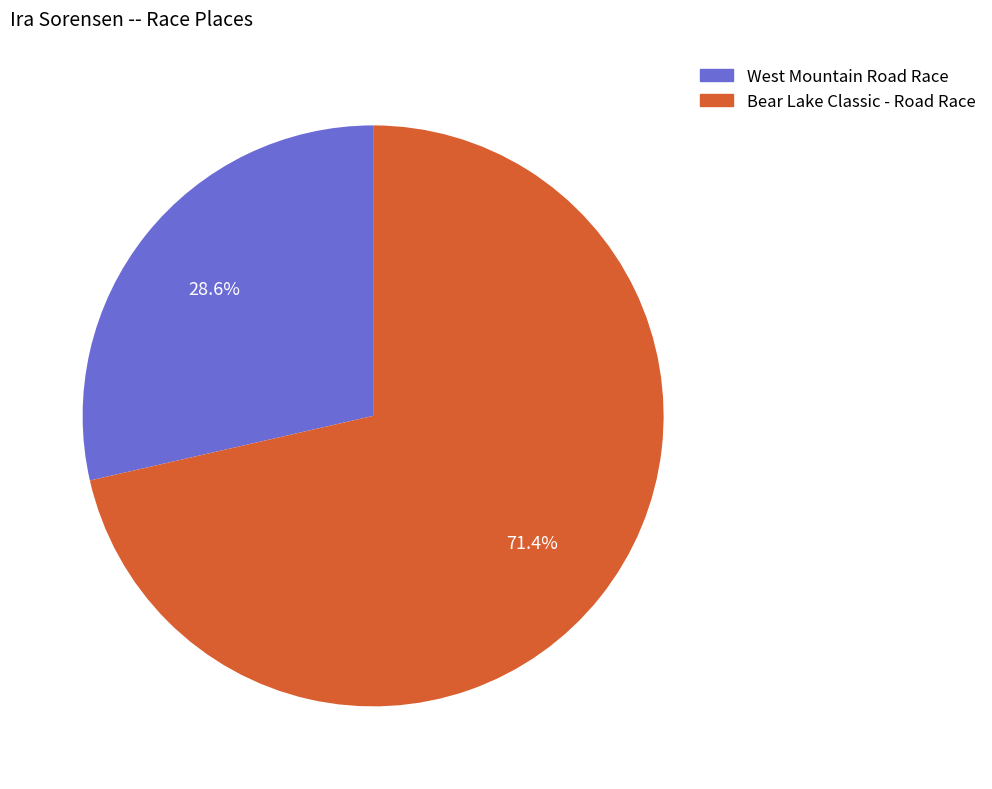

What percentage is the Bear Lake Classic - Road Race slice, to the nearest percent?

71%